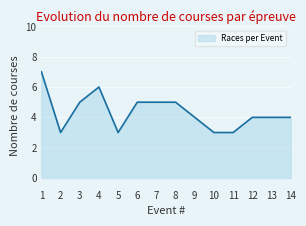

What value does the data have at 8?

5